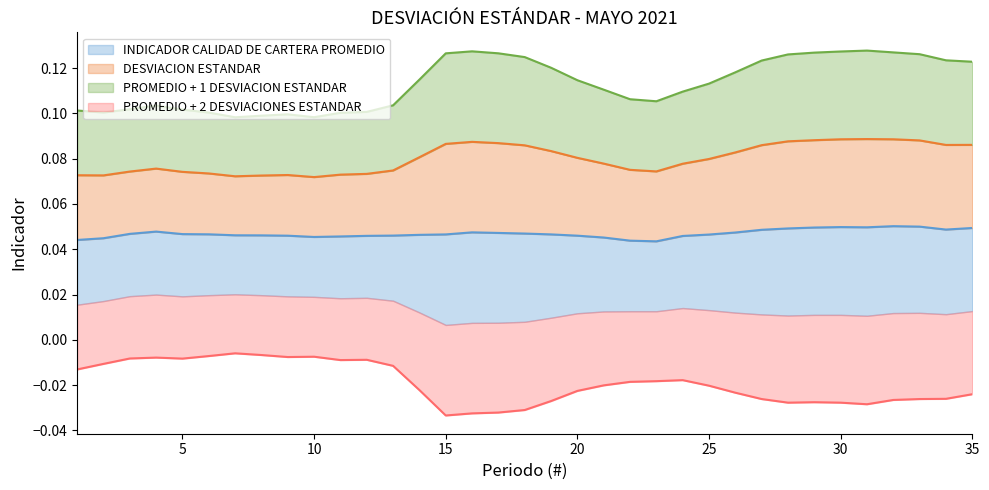

True or false: PROMEDIO + 1 DESVIACION ESTANDAR and INDICADOR CALIDAD DE CARTERA PROMEDIO cross at least once.

False